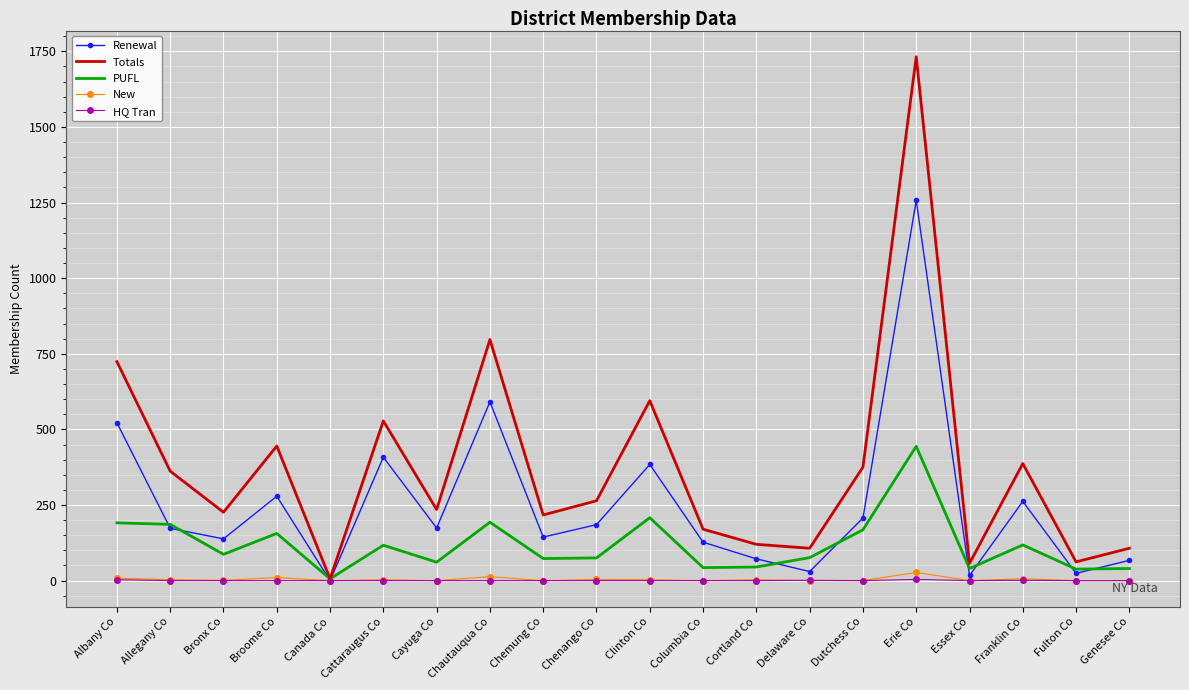

At which category is the sum across all series the highest?

Erie Co